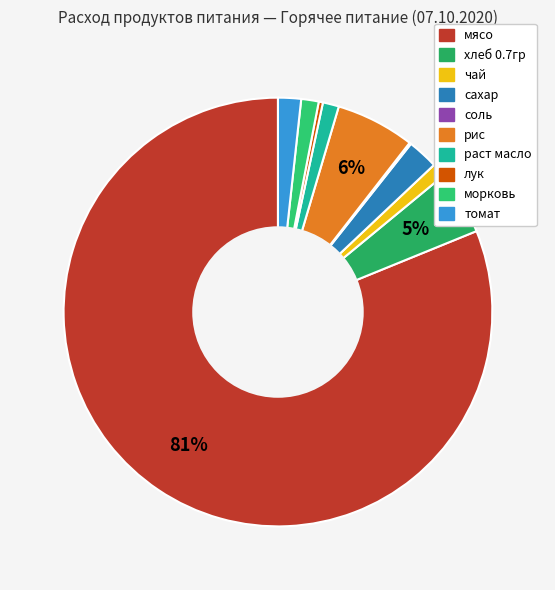

To the nearest percent, what is the difference between the рис and соль slice percentages?

6%